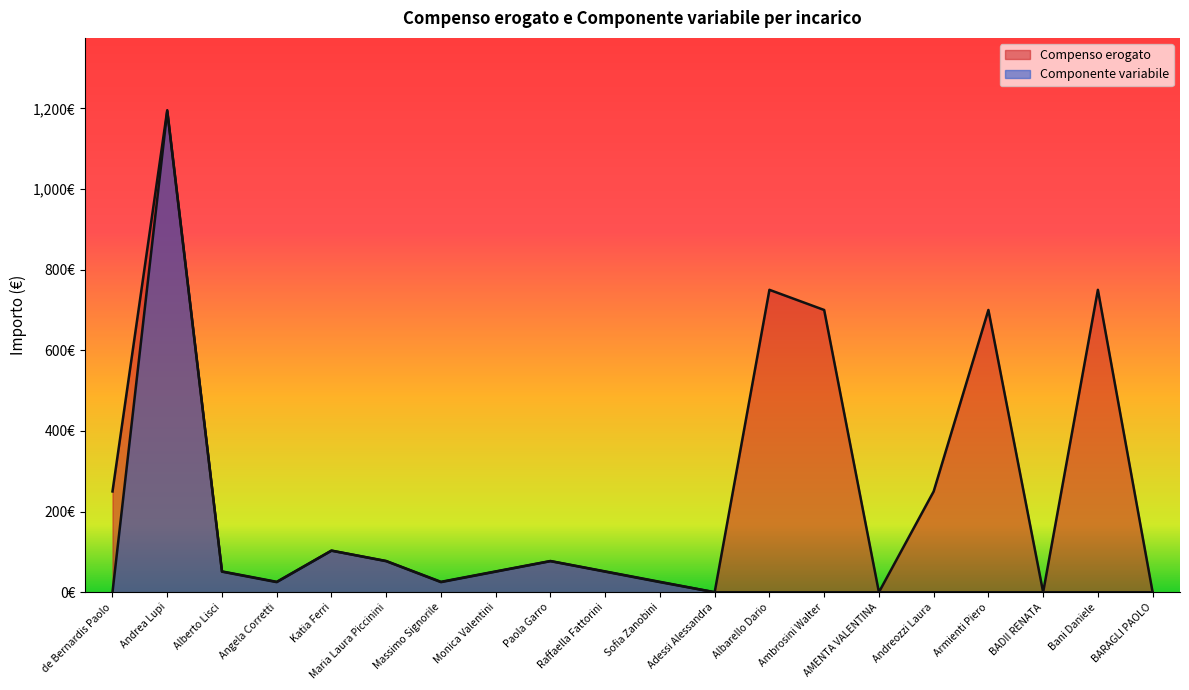

What is the label of the 16th point from the left?

Andreozzi Laura